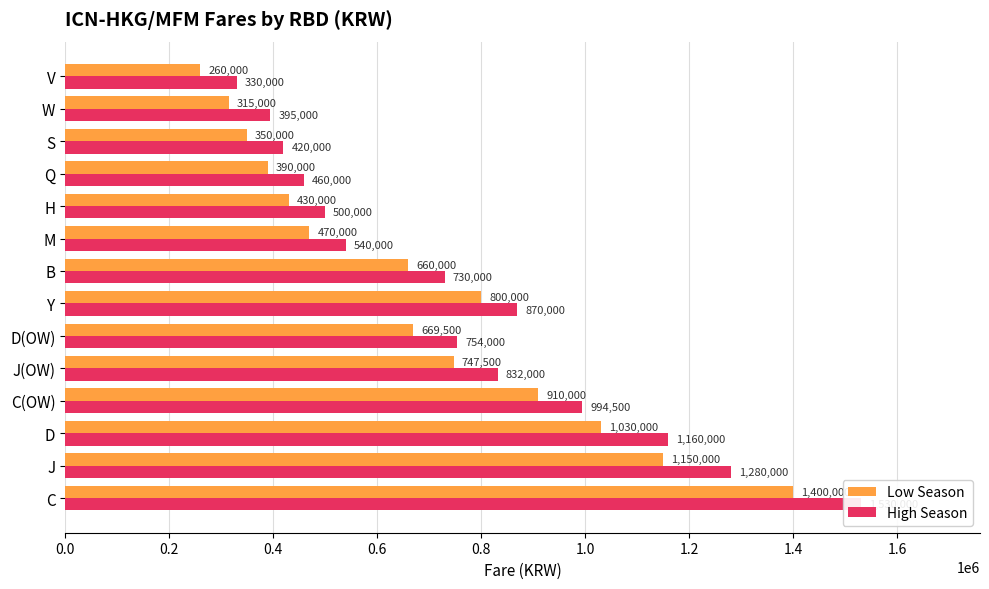

Reading left to right, extract all data points from this chart.

Low Season: 1400000	1150000	1030000	910000	747500	669500	800000	660000	470000	430000	390000	350000	315000	260000
High Season: 1530000	1280000	1160000	994500	832000	754000	870000	730000	540000	500000	460000	420000	395000	330000